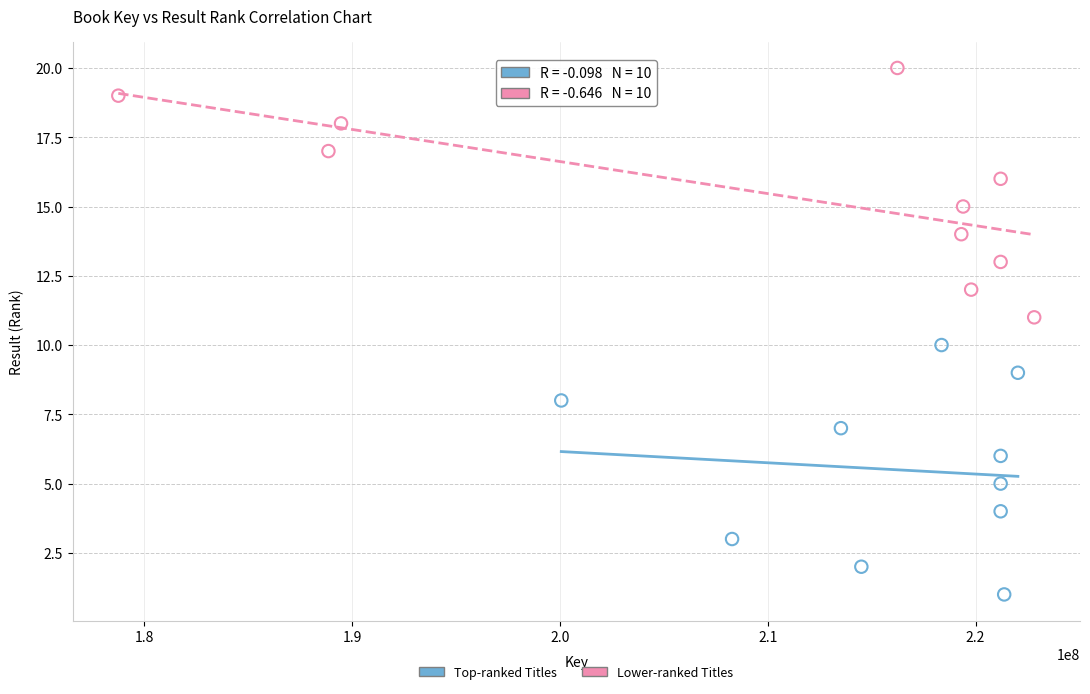

Which series contains the lowest Y value?

Top-ranked Titles